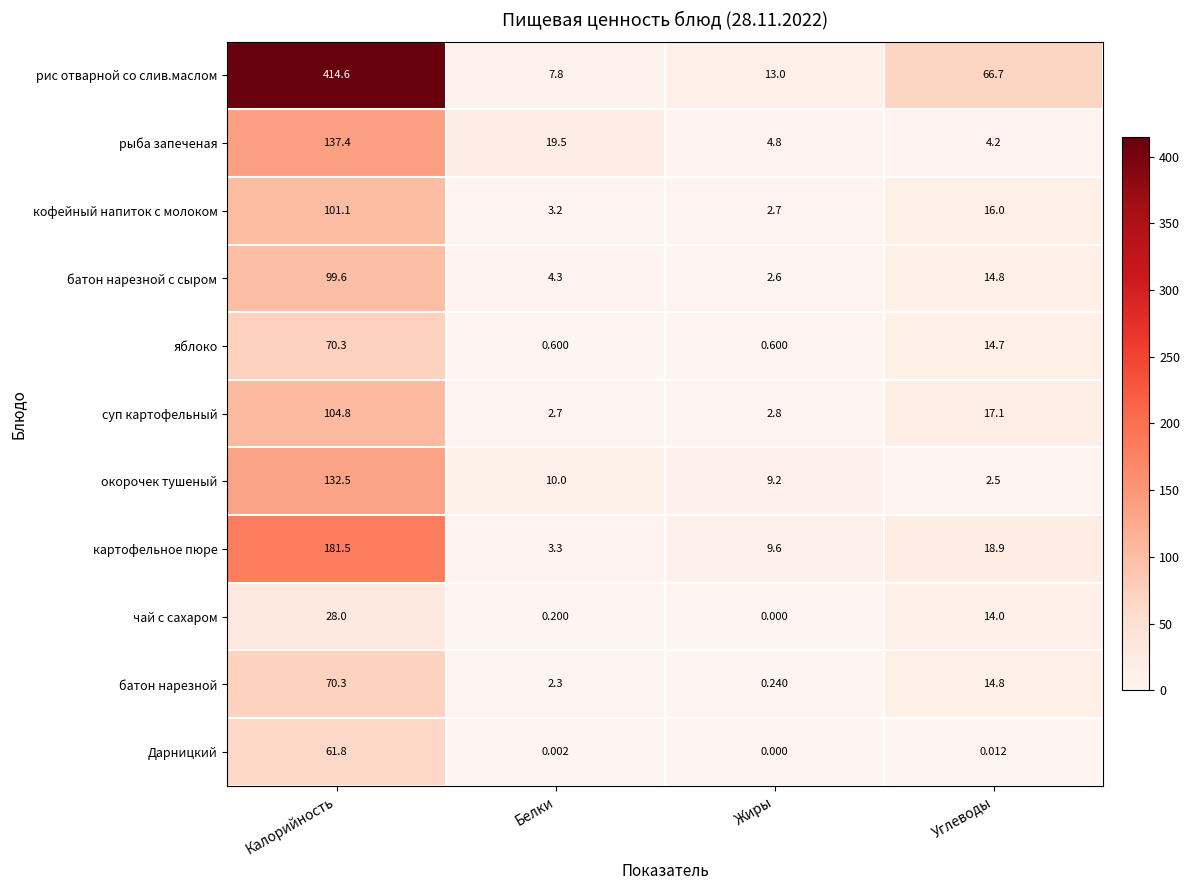

Which series changed the most between Калорийность and Углеводы?

рис отварной со слив.маслом